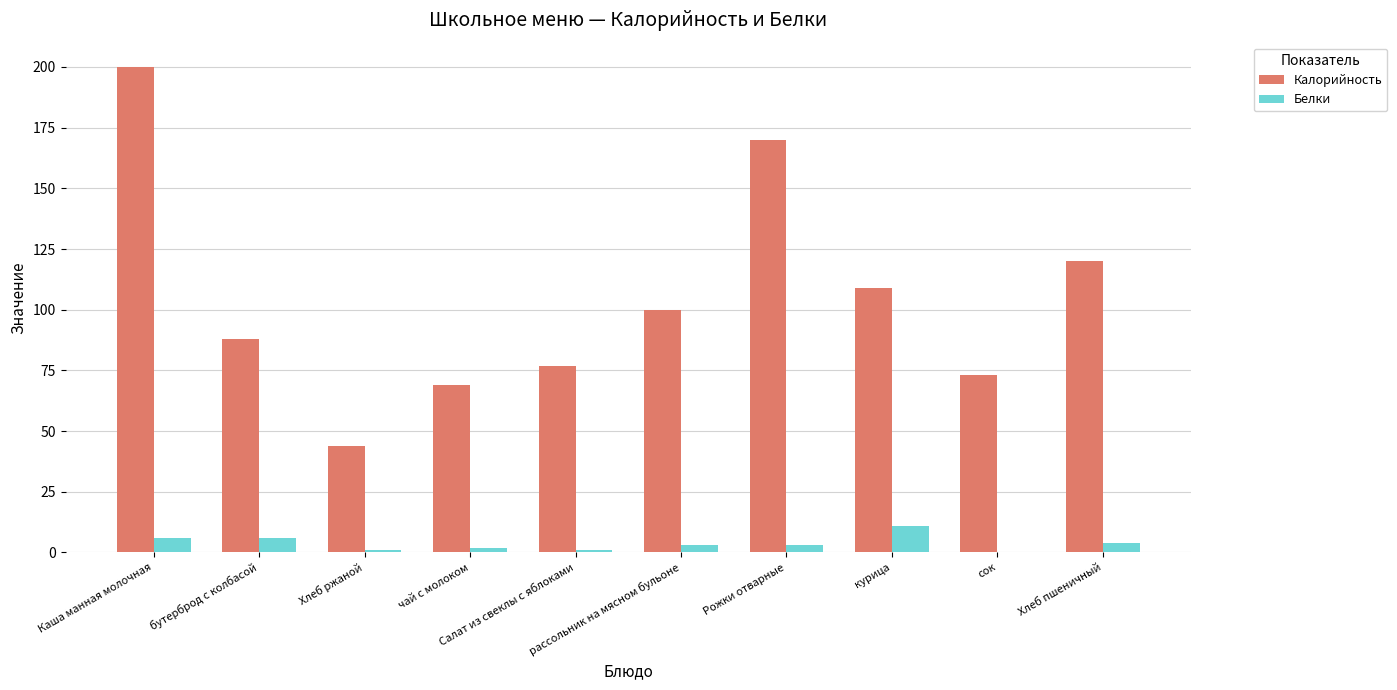

Which series has the largest total across all categories?

Калорийность